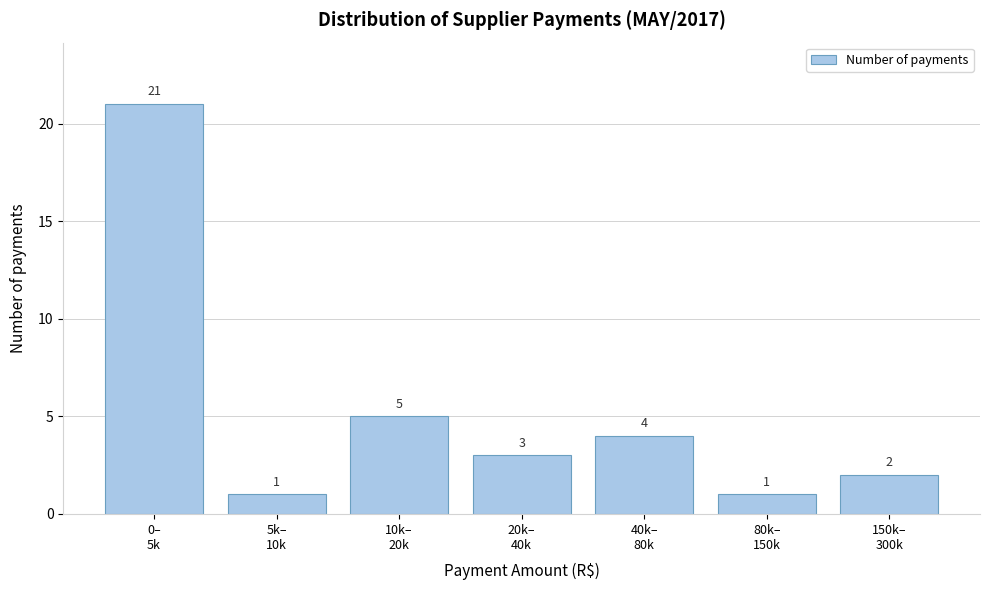

Reading left to right, transcribe all the data shown in this chart.

21	1	5	3	4	1	2